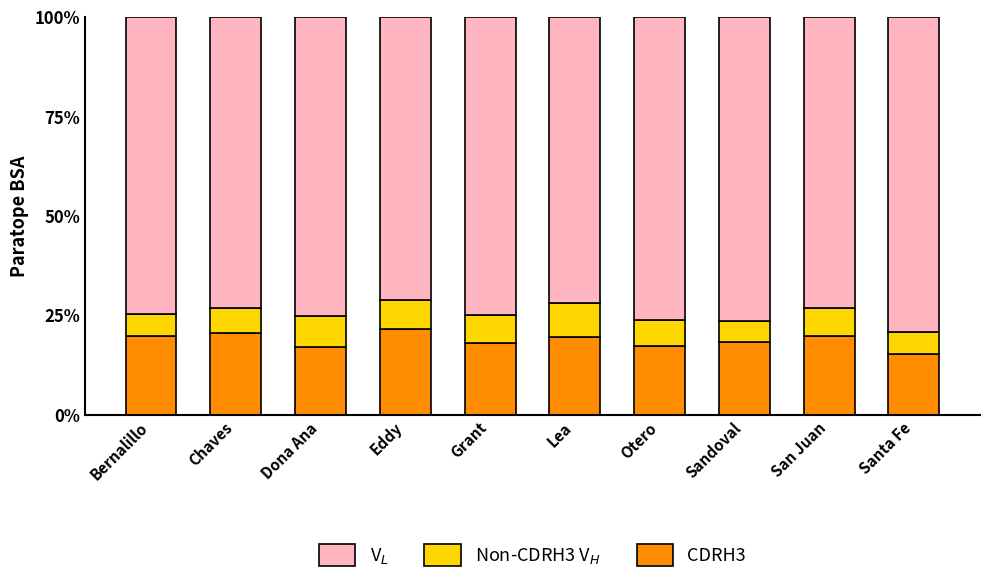

What is the total value across all series at Bernalillo?

100.0